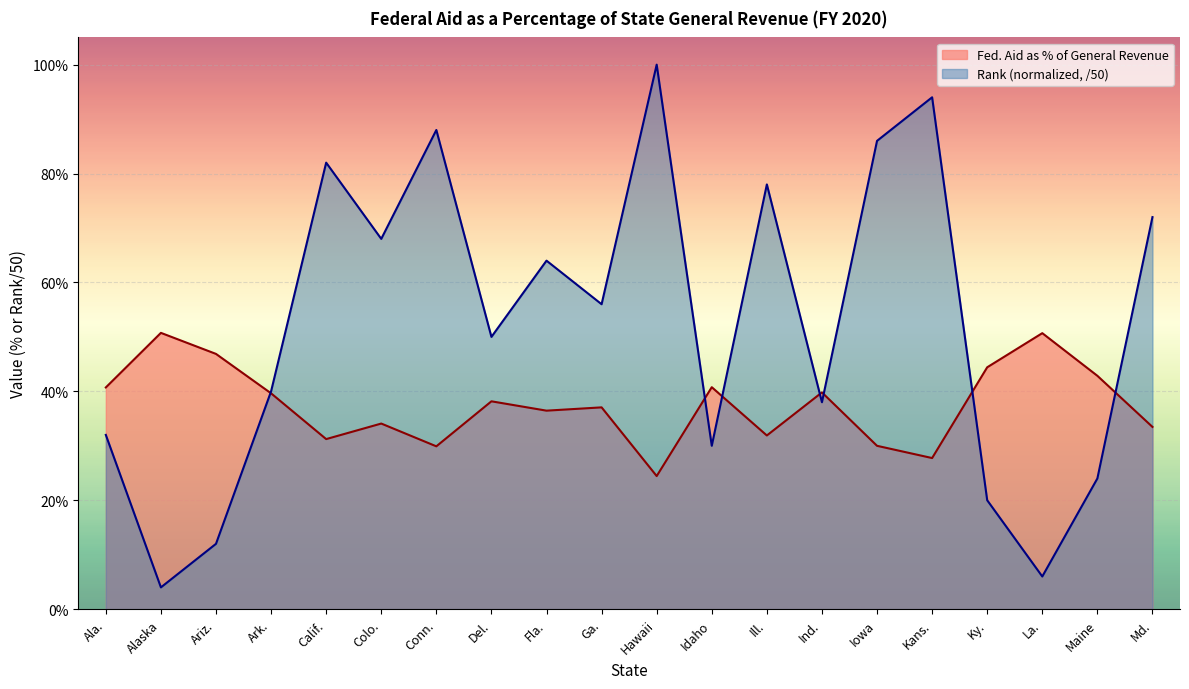

What position from the left is Ga.?

10